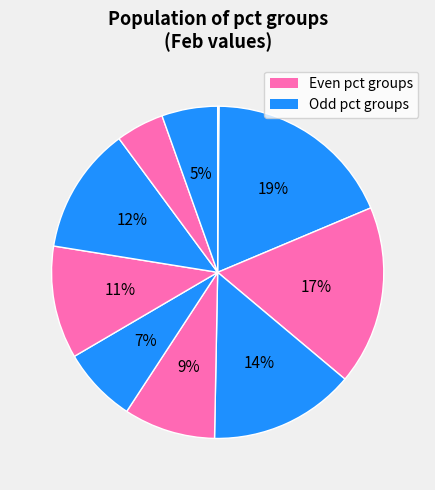

Is there any slice that represents more than half of the pie?

No